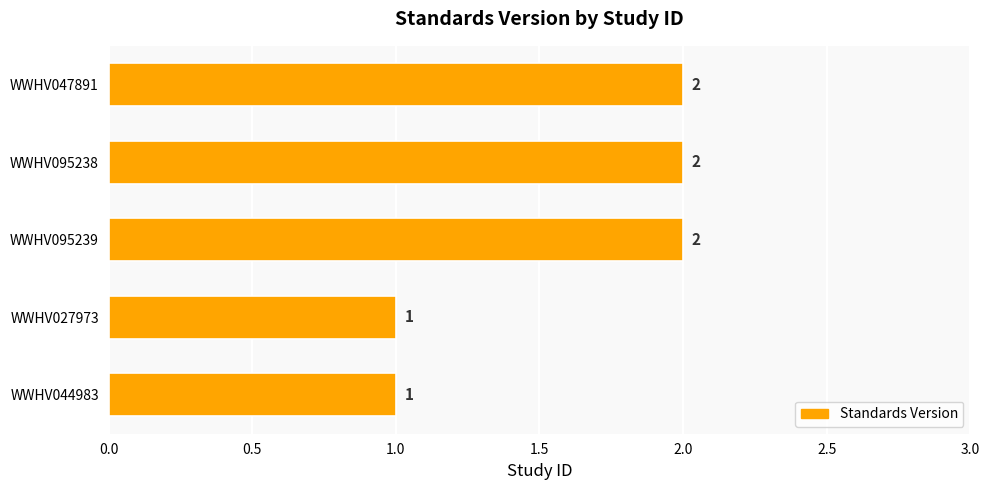

What is the average value?

2